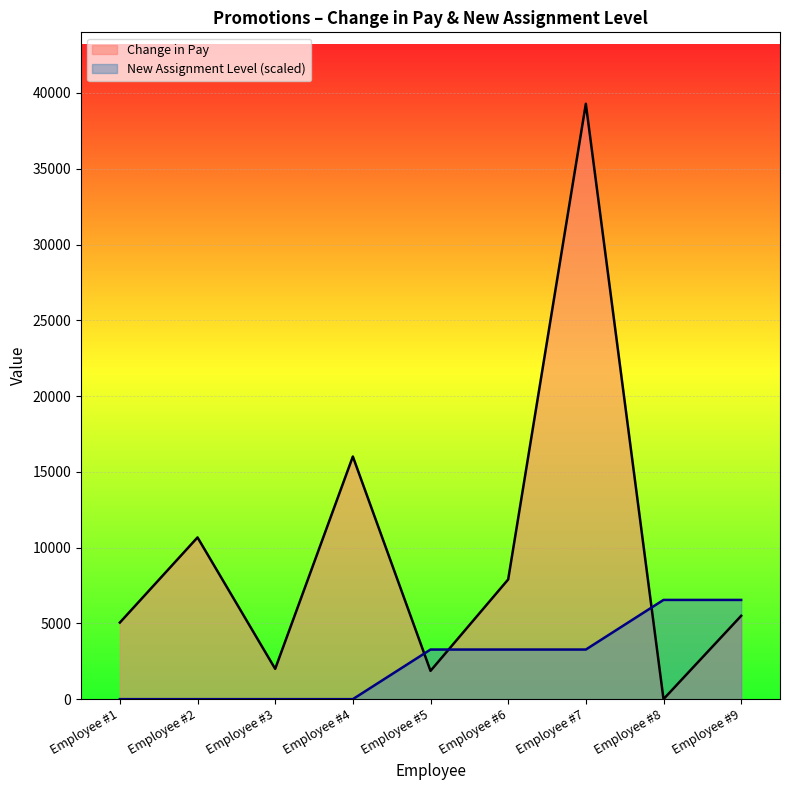

Reading left to right, what are all the values shown in this chart?

Change in Pay: Employee #1=5054.0	Employee #2=10672.0	Employee #3=2000.0	Employee #4=16011.0	Employee #5=1867.0	Employee #6=7900.0	Employee #7=39288.5	Employee #8=1.0	Employee #9=5500.0
New Assignment Level: Employee #1=0.0	Employee #2=0.0	Employee #3=0.0	Employee #4=0.0	Employee #5=3274.0	Employee #6=3274.0	Employee #7=3274.0	Employee #8=6548.1	Employee #9=6548.1